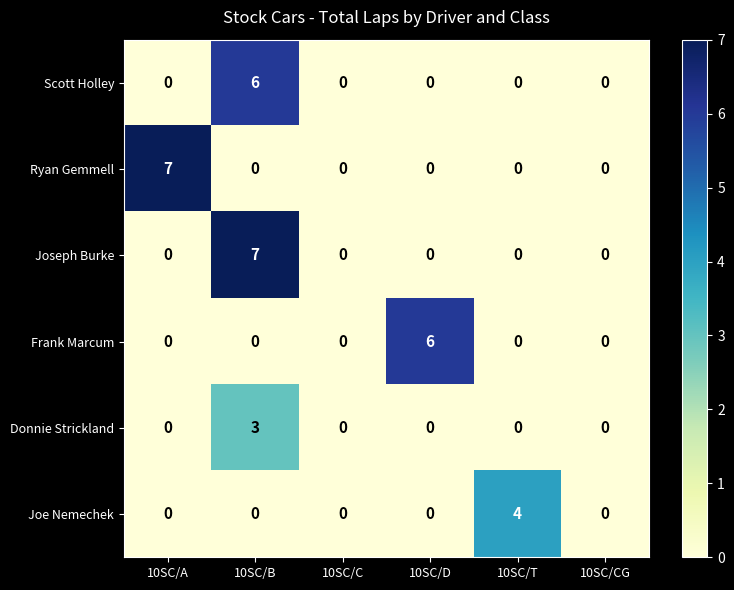

What is the difference between the highest and lowest values at 10SC/A?

7